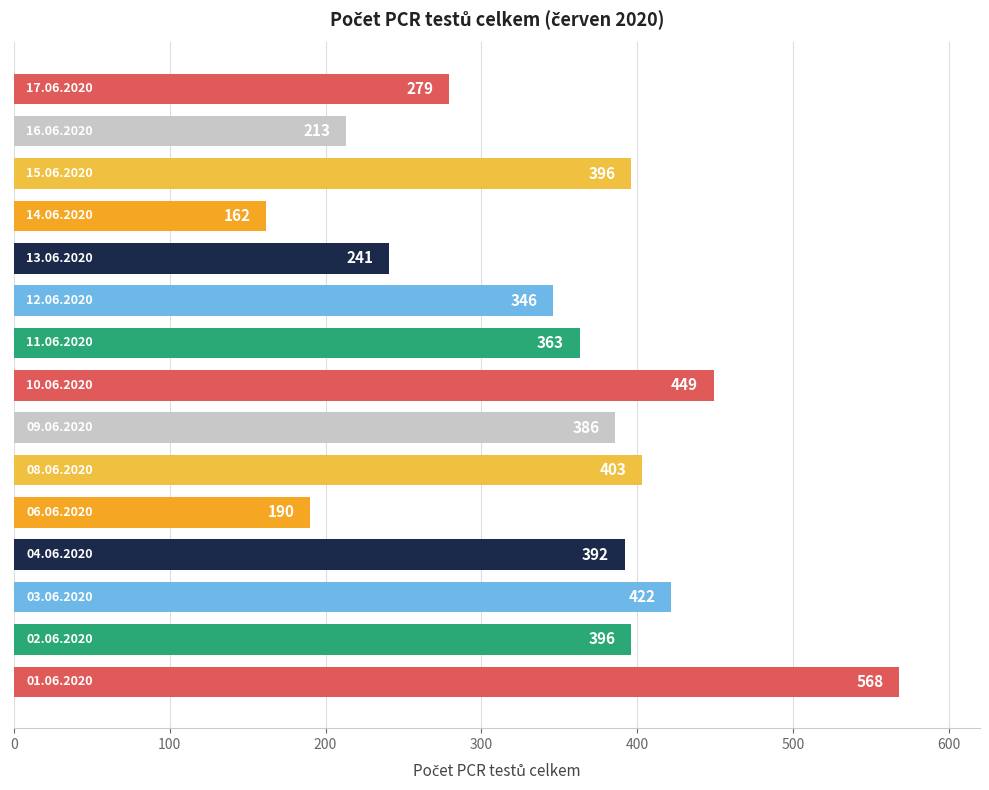

How many data points does each series have?

15